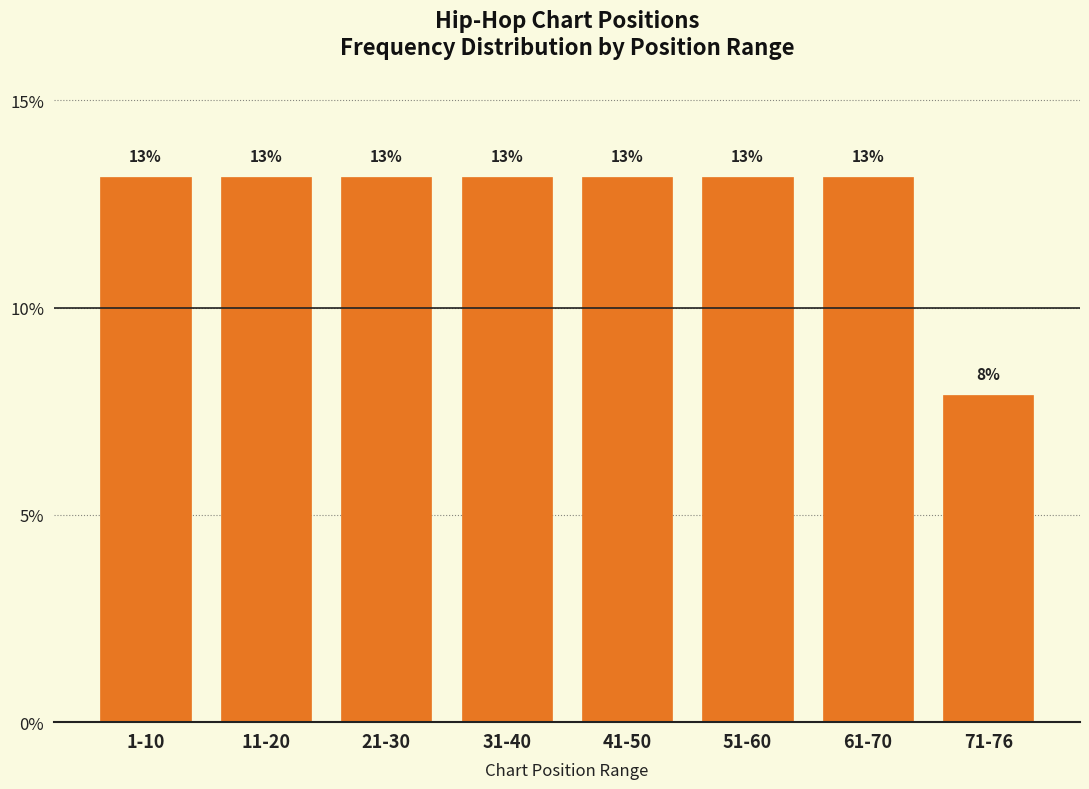

How many bars are there in total?

8